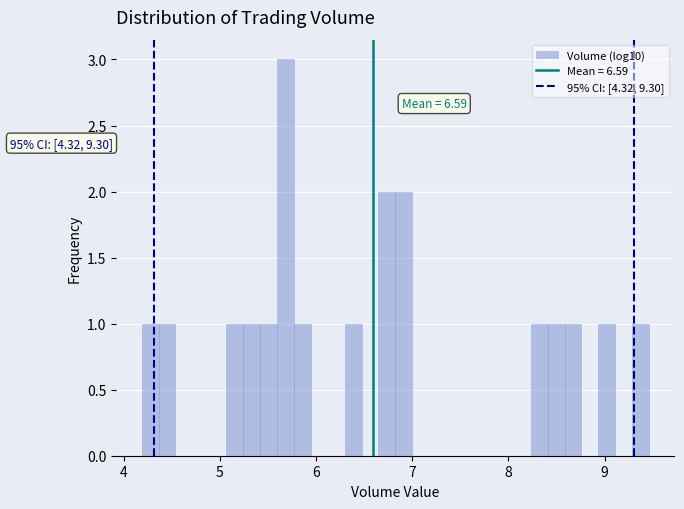

Read against the x-axis, roughly where is the centre of the tallest bar?

5.7